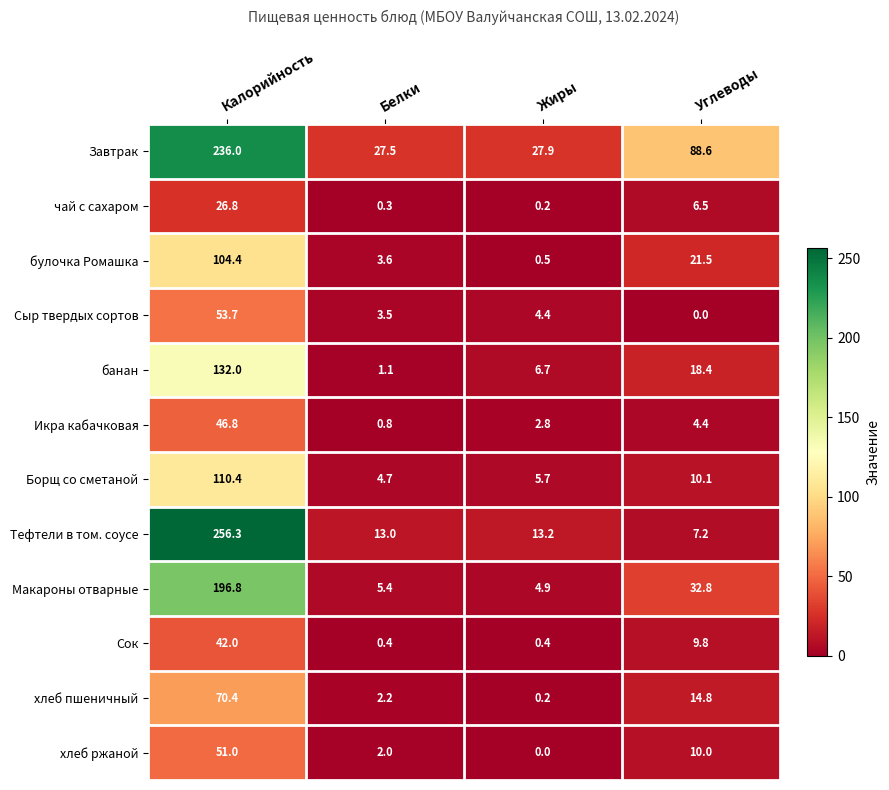

At Калорийность, list the series in order from largest to smallest.

Тефтели в том. соусе, Завтрак, Макароны отварные, банан, Борщ со сметаной, булочка Ромашка, хлеб пшеничный, Сыр твердых сортов, хлеб ржаной, Икра кабачковая, Сок, чай с сахаром